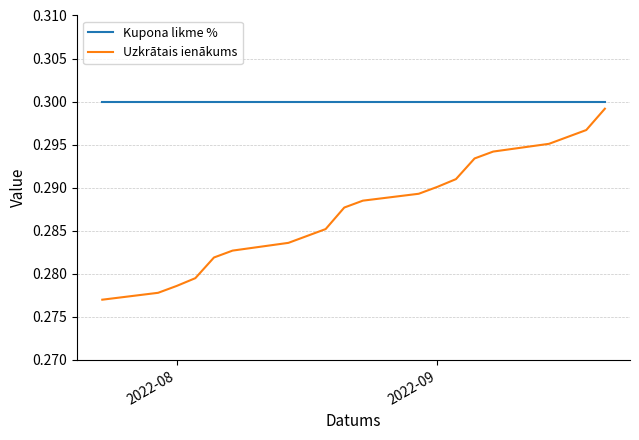

True or false: Uzkrātais ienākums and Kupona likme % cross at least once.

False